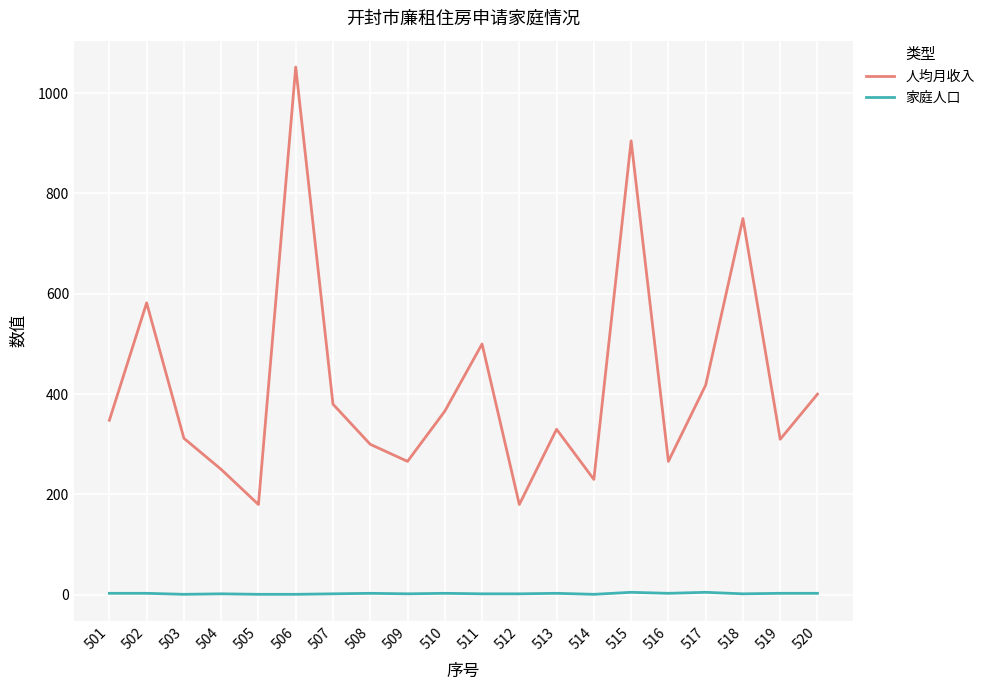

The 人均月收入 series shows 266 at 509. True or false?

True